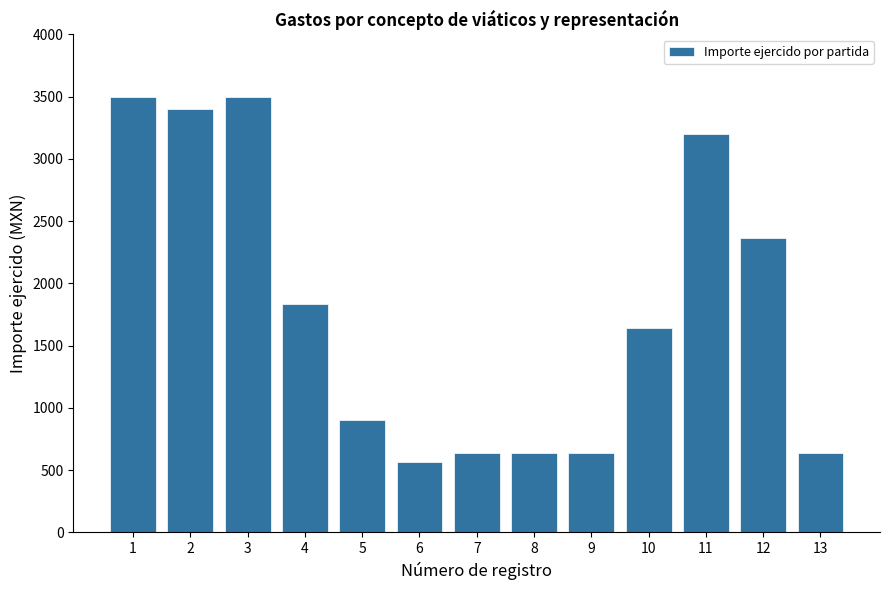

What is the value of the 13th bar from the left?

640